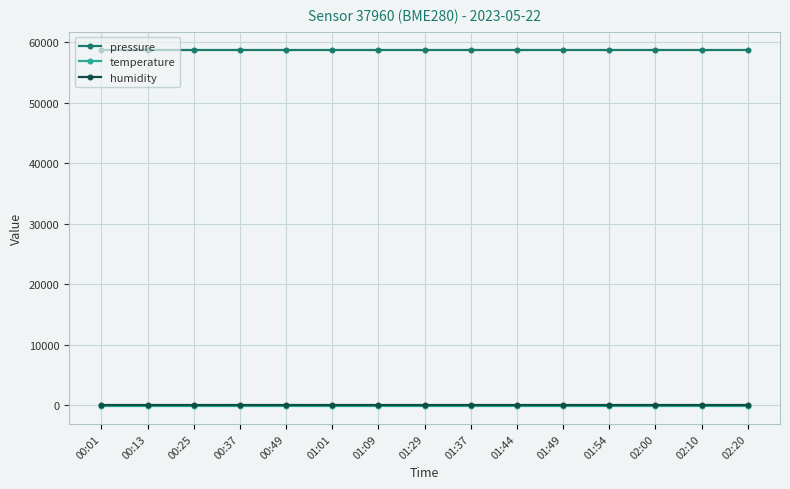

What are all the series names shown in the legend?

pressure, temperature, humidity